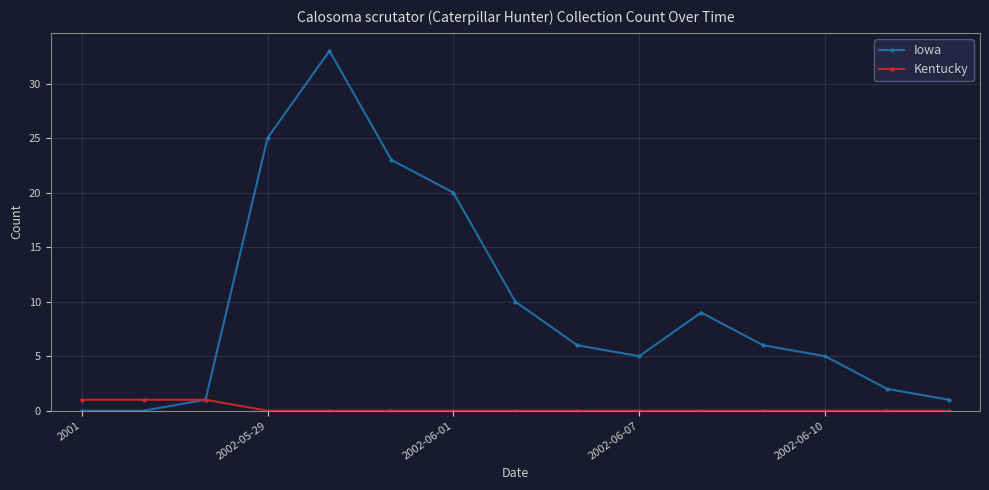

Reading left to right, transcribe all the data shown in this chart.

Iowa: 0	0	1	25	33	23	20	10	6	5	9	6	5	2	1
Kentucky: 1	1	1	0	0	0	0	0	0	0	0	0	0	0	0